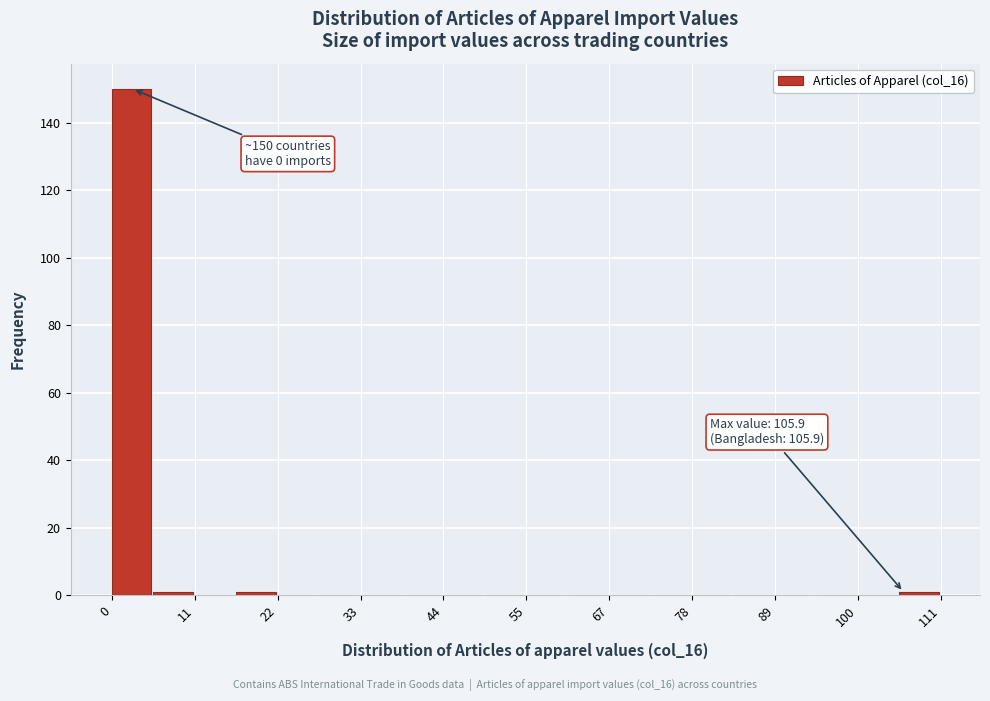

Around what value on the x-axis is the tallest bar? Give the approximate position of its centre, as read against the axis.

2